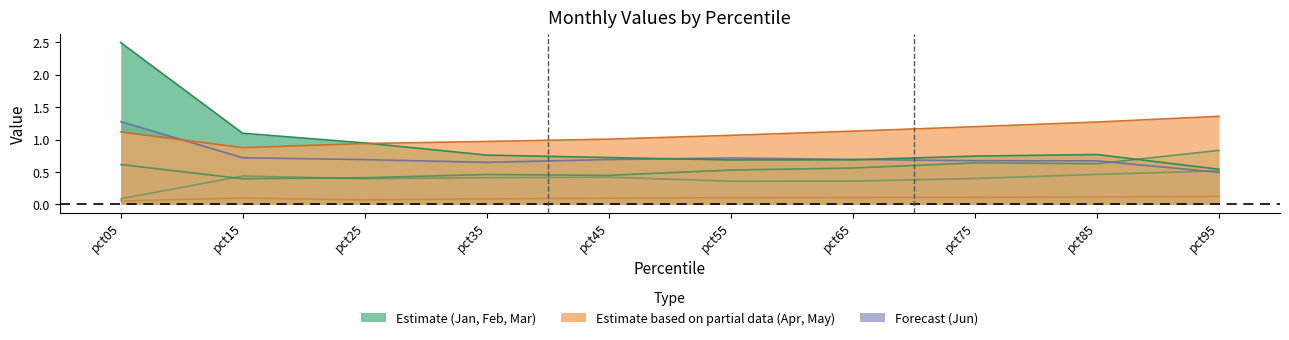

Where is Apr nearest to the value 0?

pct05